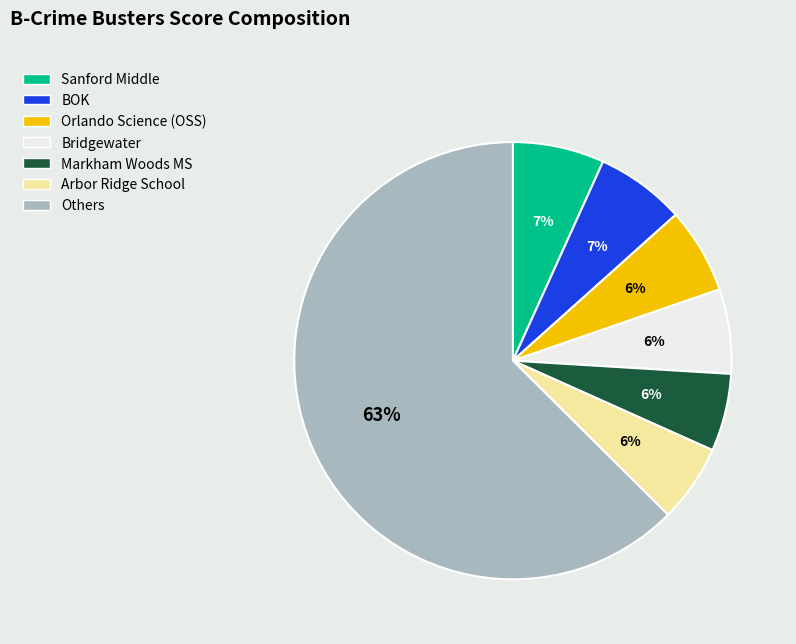

The Bridgewater slice represents 1% of the pie. True or false?

False